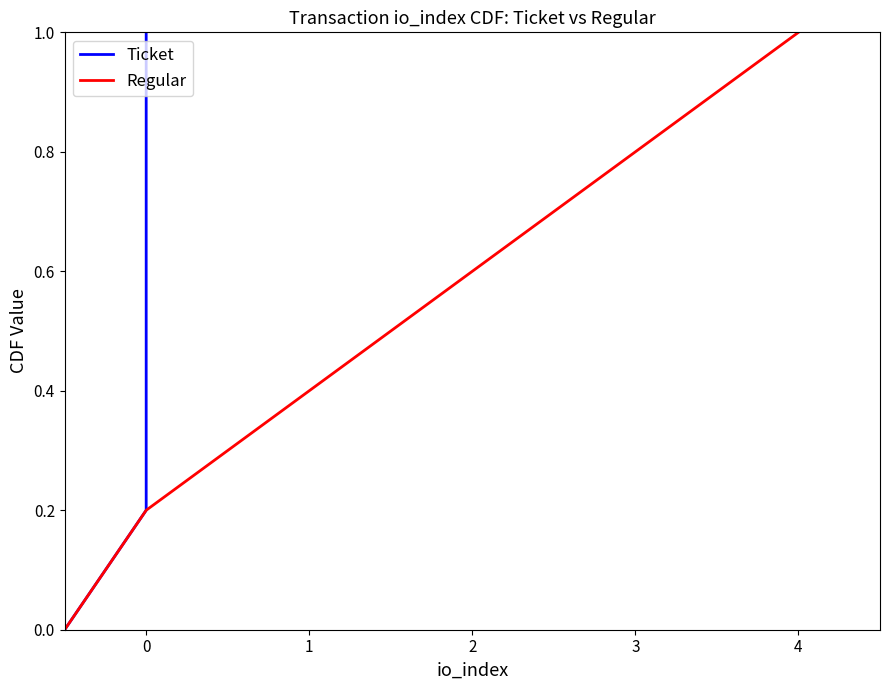

True or false: Regular has a value of 0.7 at 1.

False